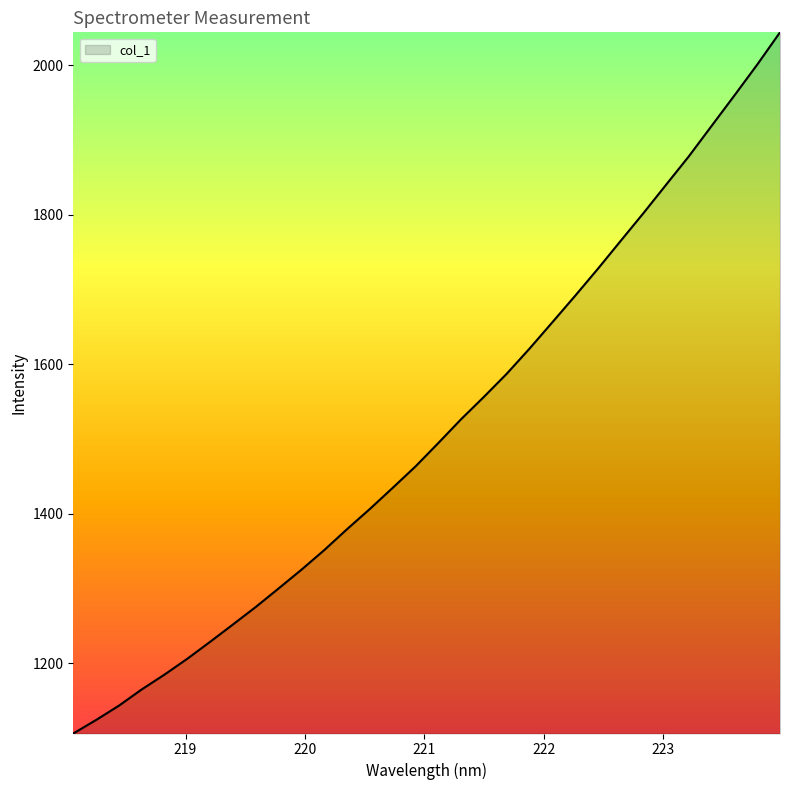

What is the minimum value shown in the chart?

1106.2